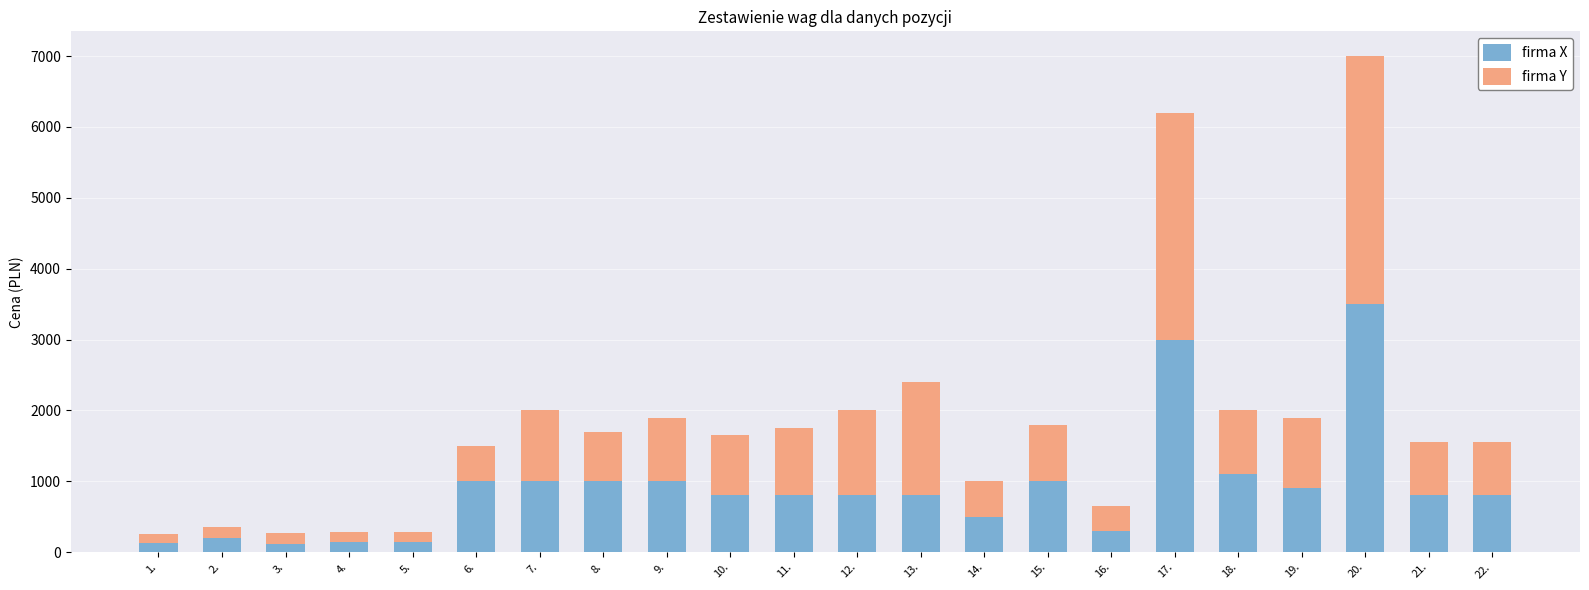

What is the total value across all series at 7.?

2000